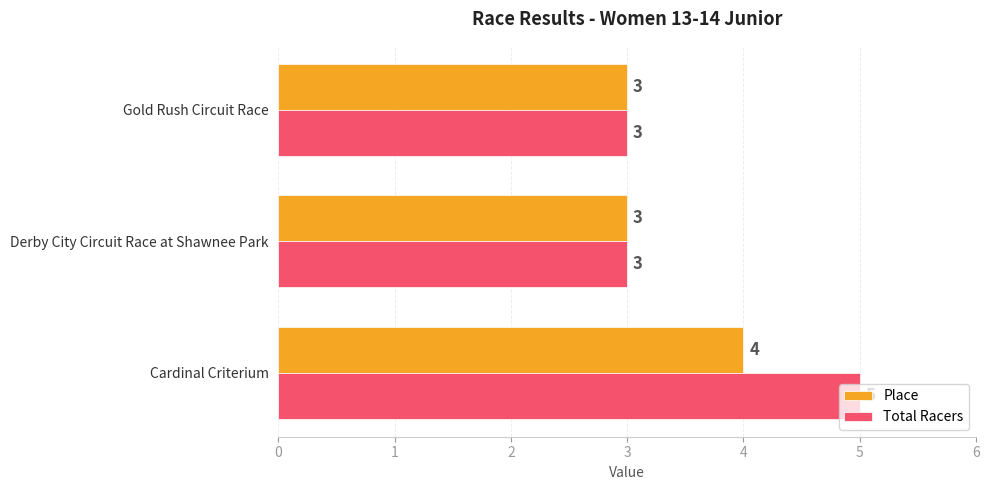

The value of Total Racers at Derby City Circuit Race at Shawnee Park is 1. True or false?

False